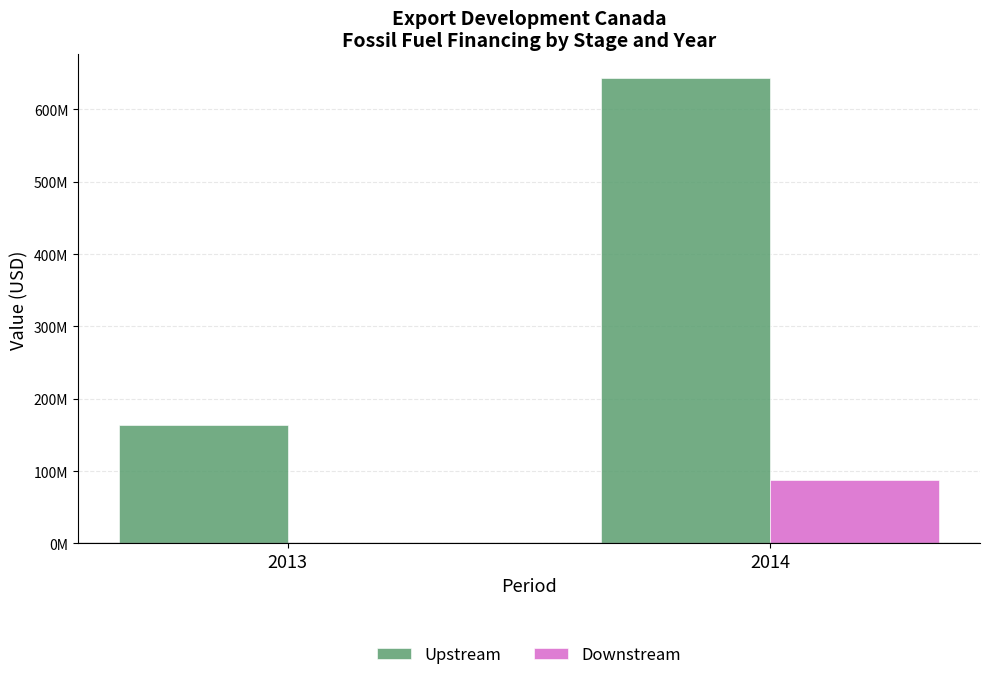

What is the difference between the Downstream values at 2014 and 2013?

87032201.9